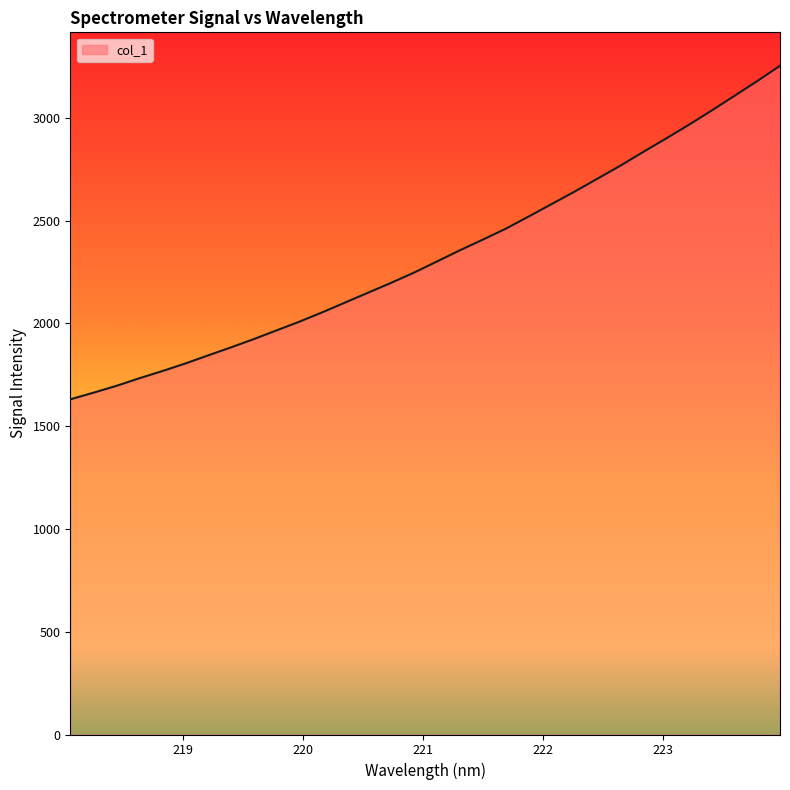

What is the smallest value displayed?

1630.4